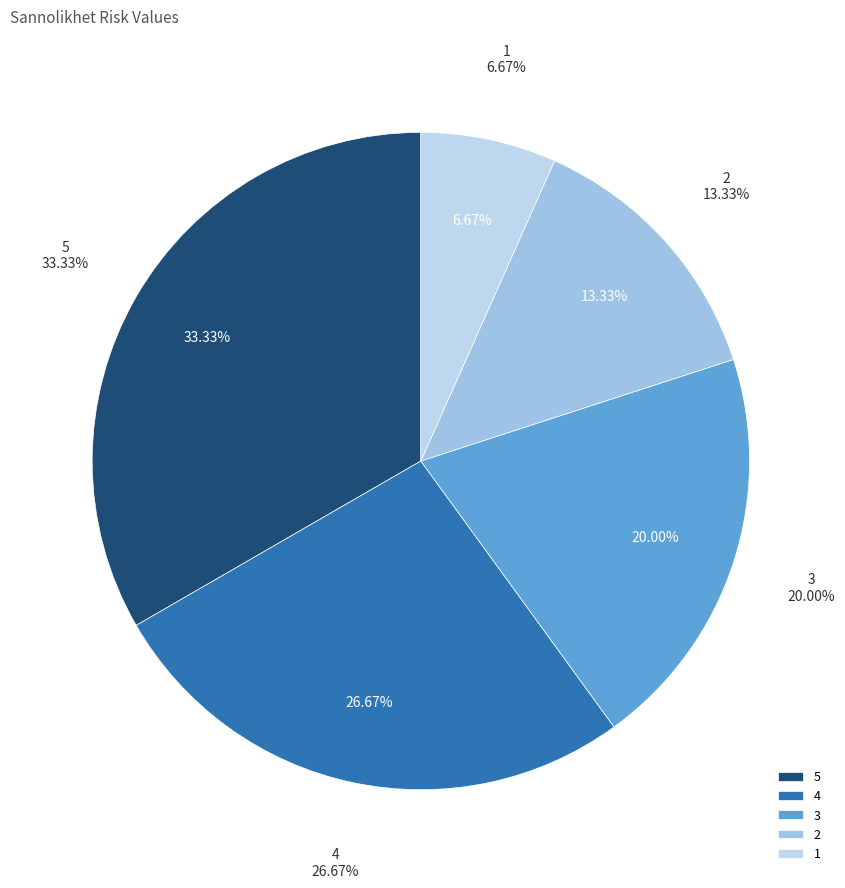

Is it true that 2 is 13% of the pie?

True